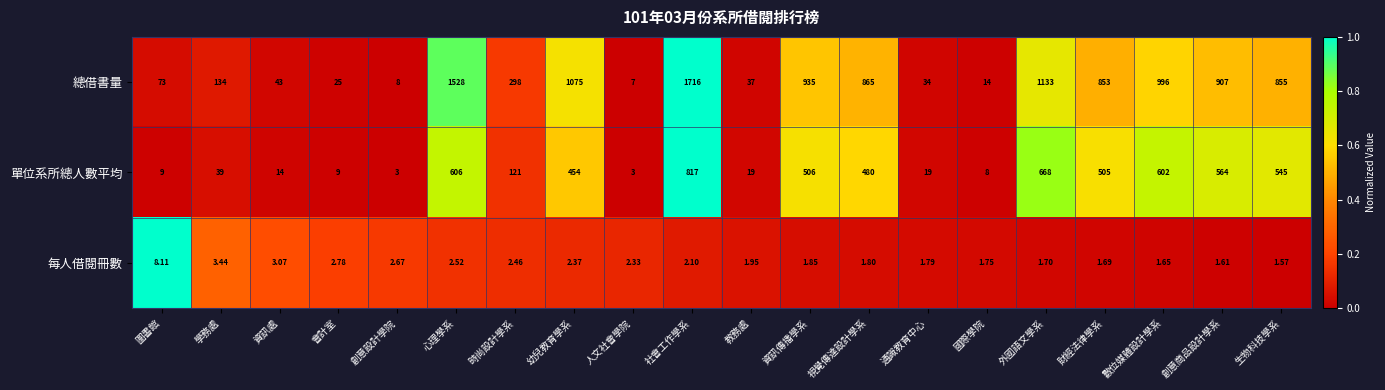

Which series has the largest total across all categories?

總借書量